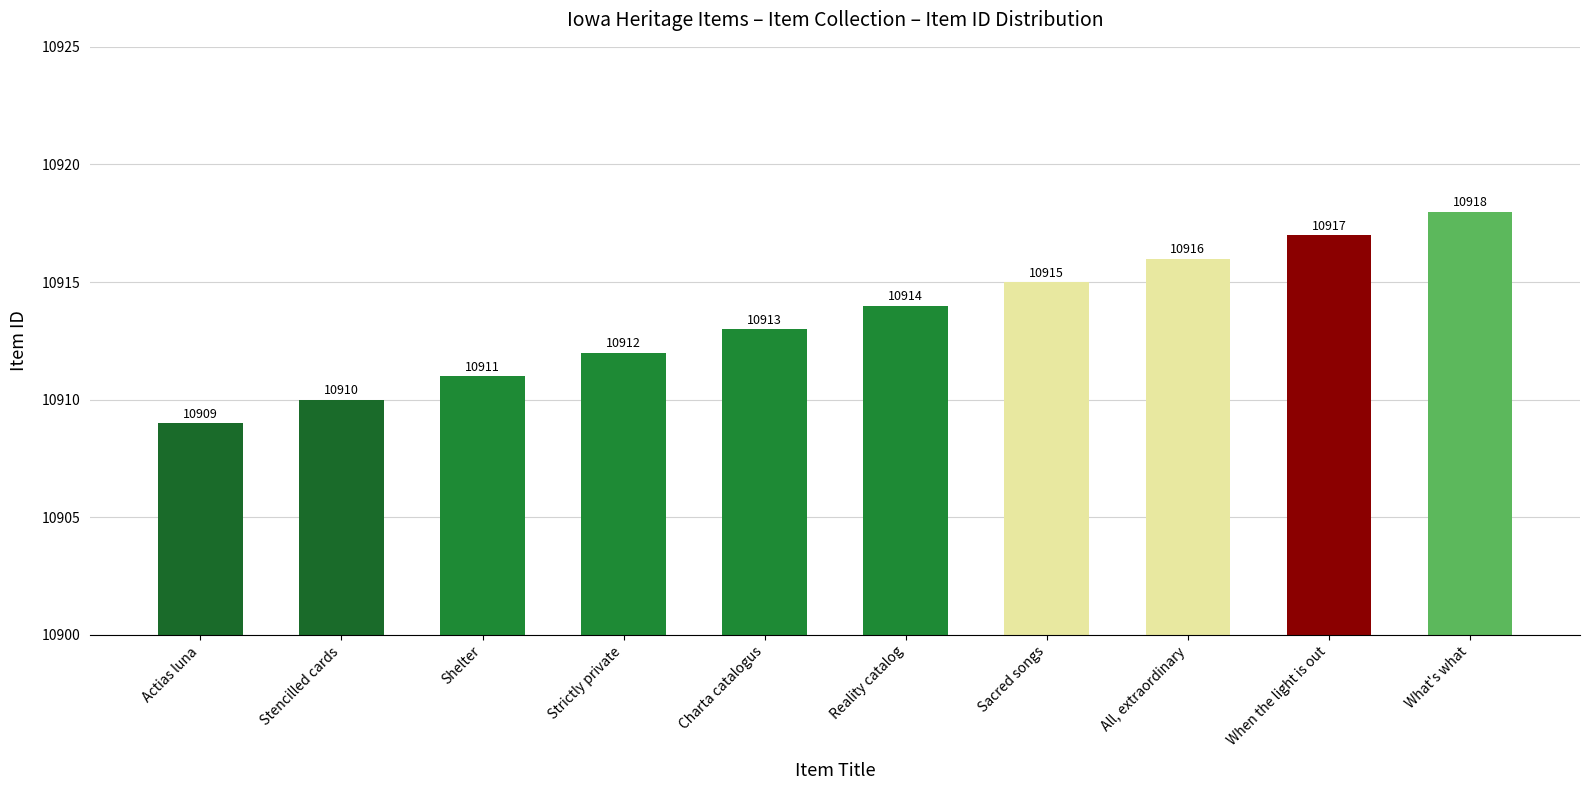

How many data points does each series have?

10